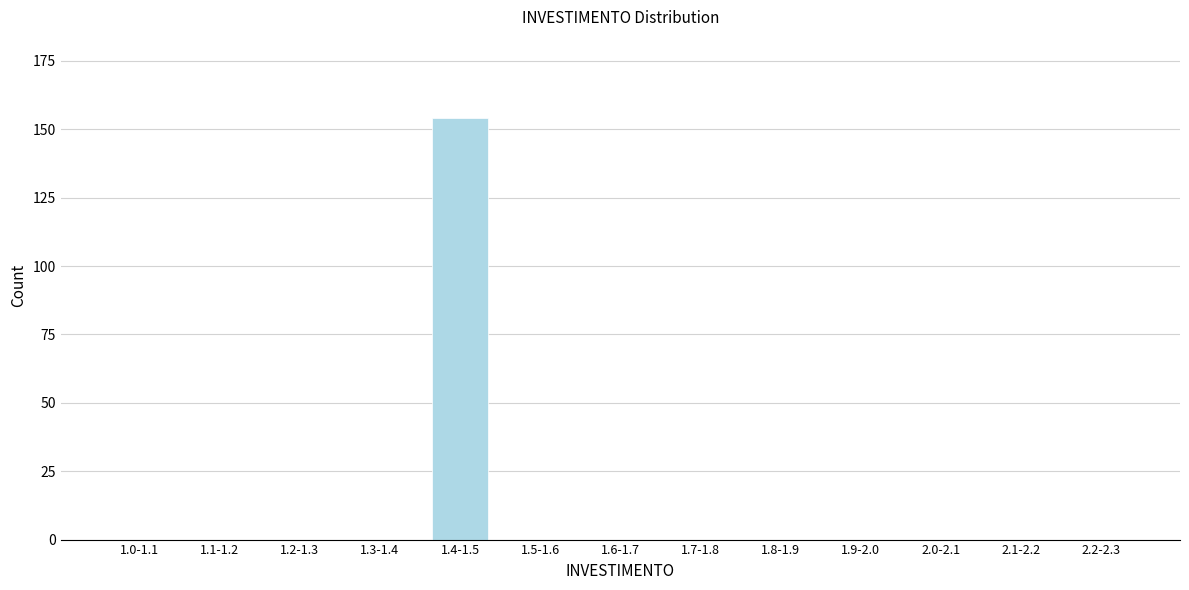

Reading right to left, extract all data points from this chart.

2.2-2.3=0	2.1-2.2=0	2.0-2.1=0	1.9-2.0=0	1.8-1.9=0	1.7-1.8=0	1.6-1.7=0	1.5-1.6=0	1.4-1.5=154	1.3-1.4=0	1.2-1.3=0	1.1-1.2=0	1.0-1.1=0